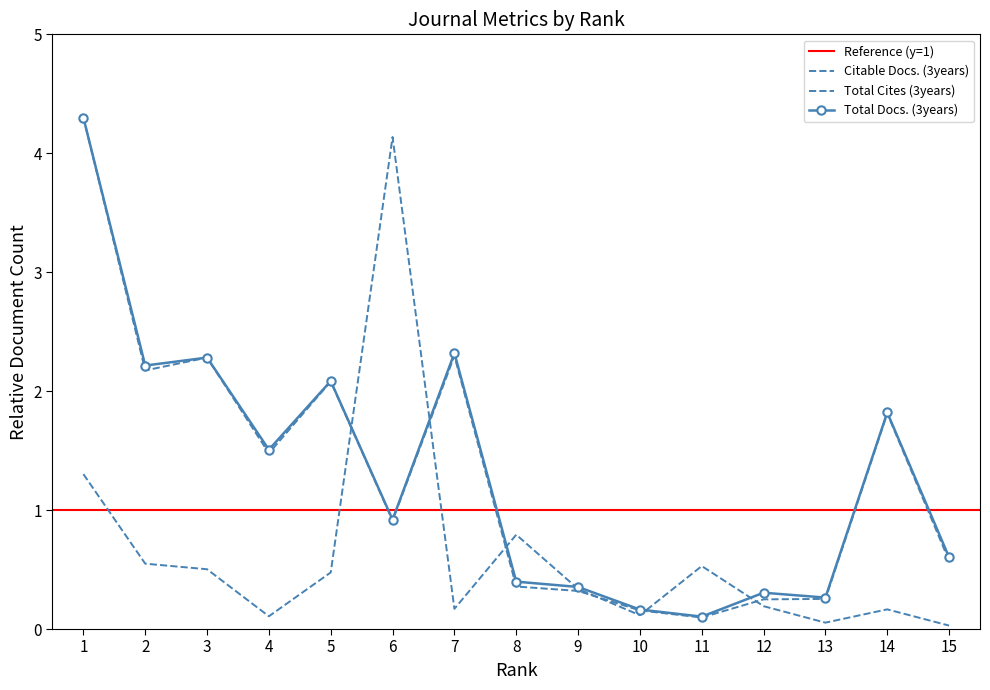

Is it true that Total Cites (3years) equals 0.2 at 12?

True